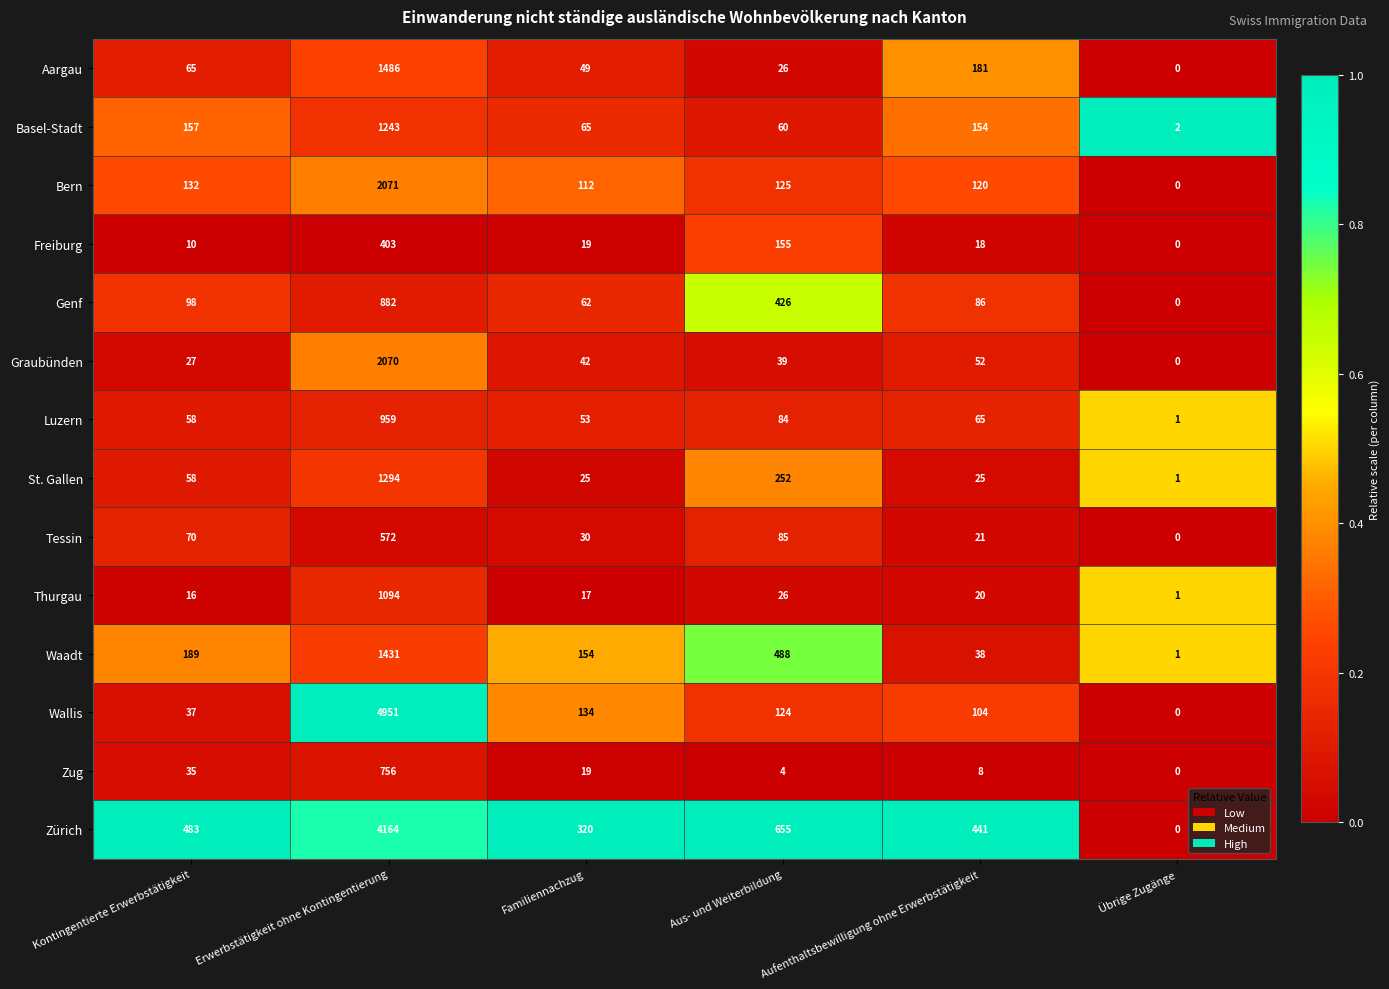

Which series has the largest range (max minus min)?

Wallis